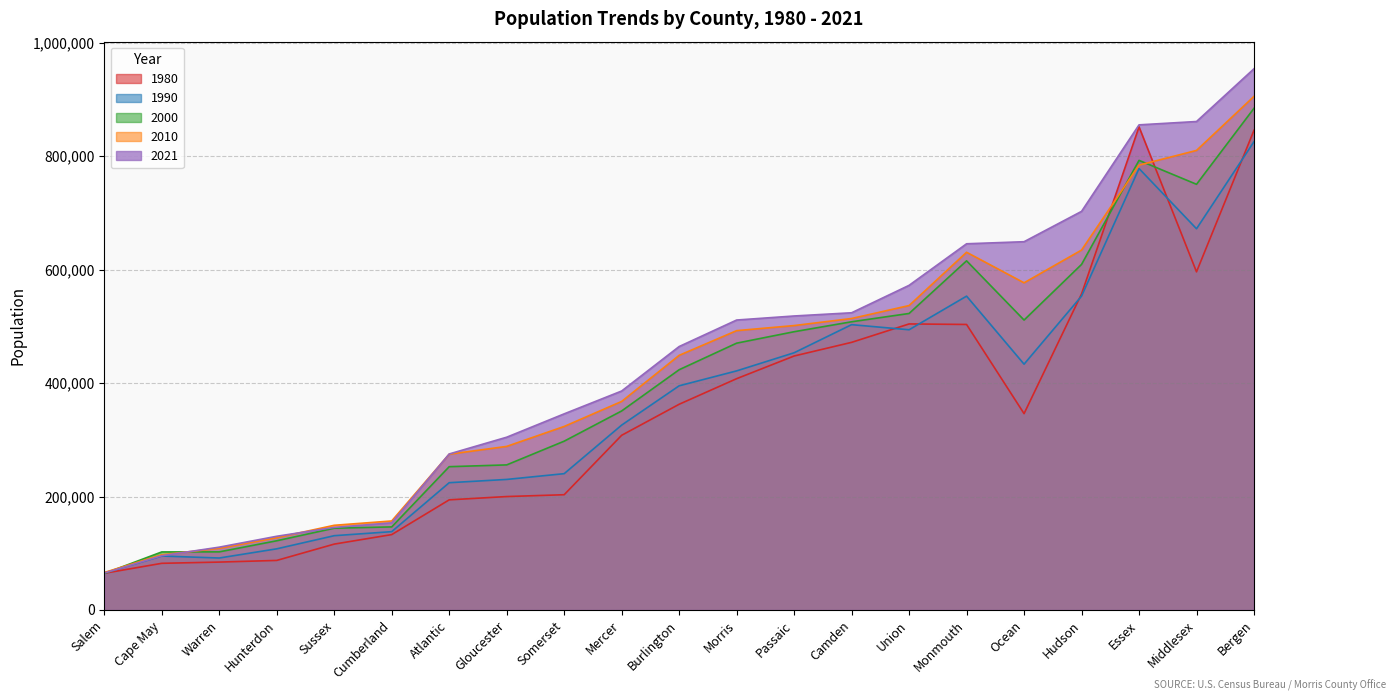

Is it true that 1990 equals 421361 at Morris?

True